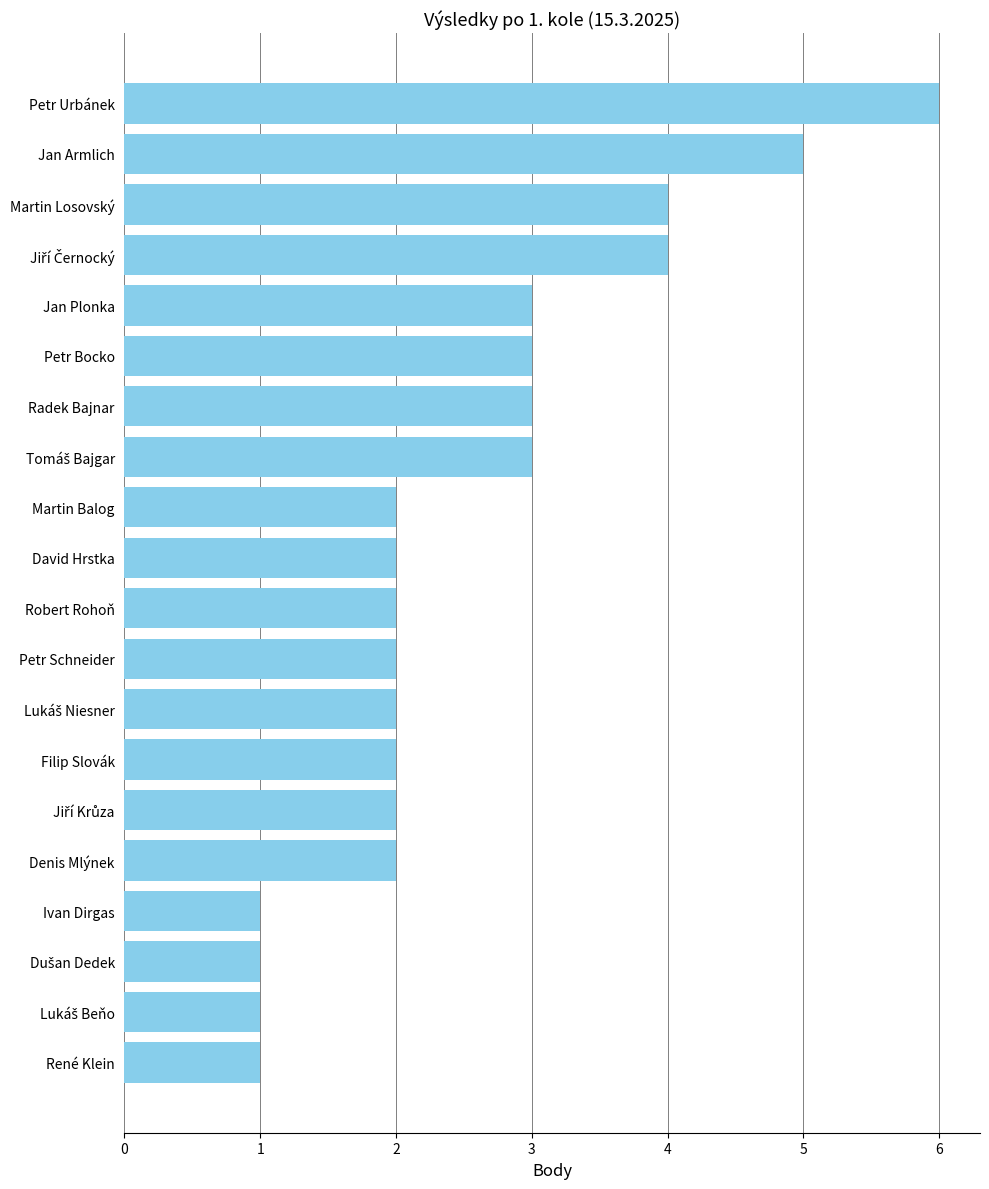

Between Robert Rohoň and Petr Bocko, which is larger?

Petr Bocko